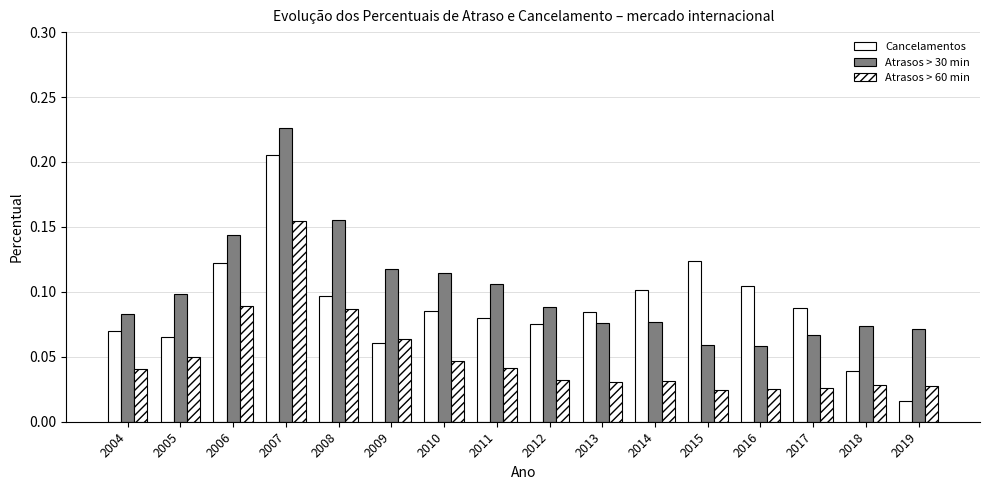

Which series has the largest total across all categories?

Atrasos > 30 min